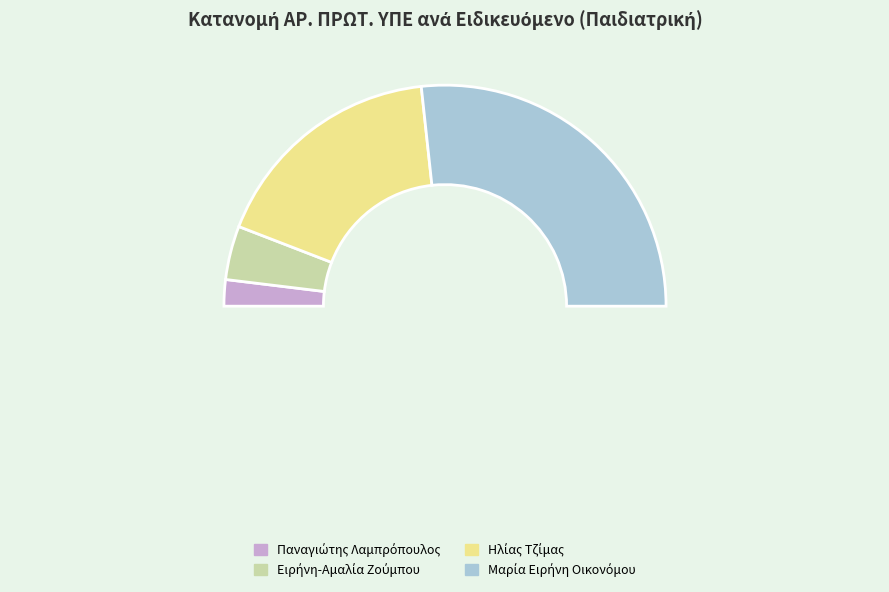

Which slice is the largest?

Μαρία Ειρήνη Οικονόμου